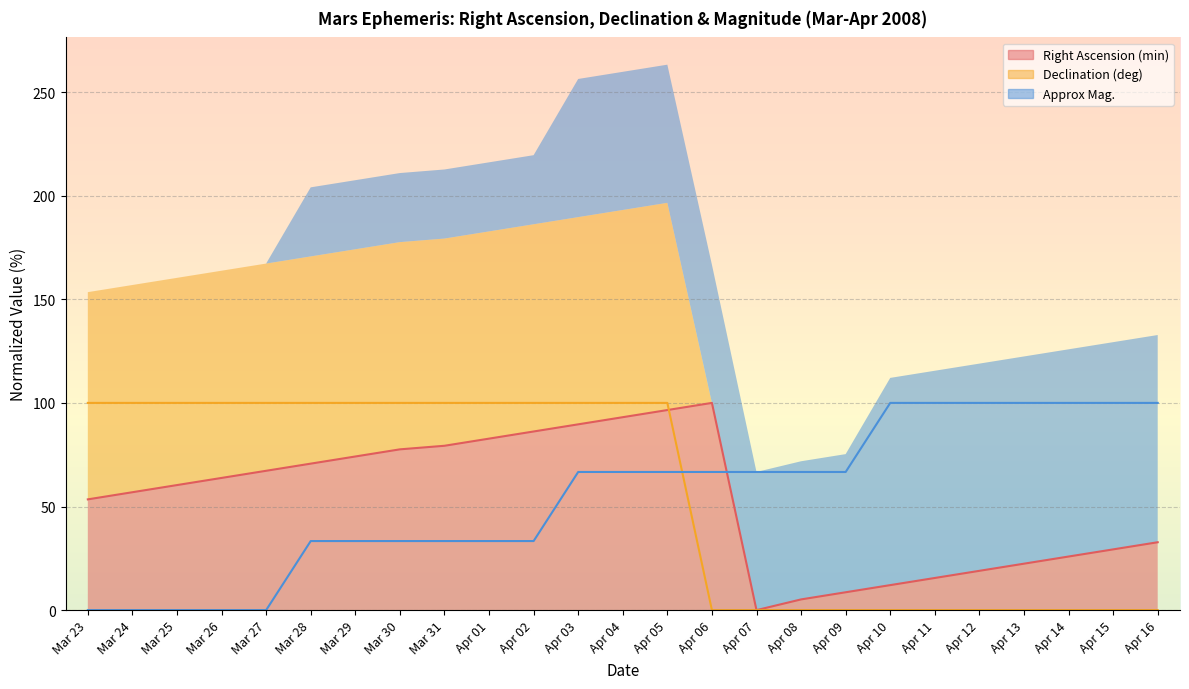

At how many categories does at least one series exceed 29?

25